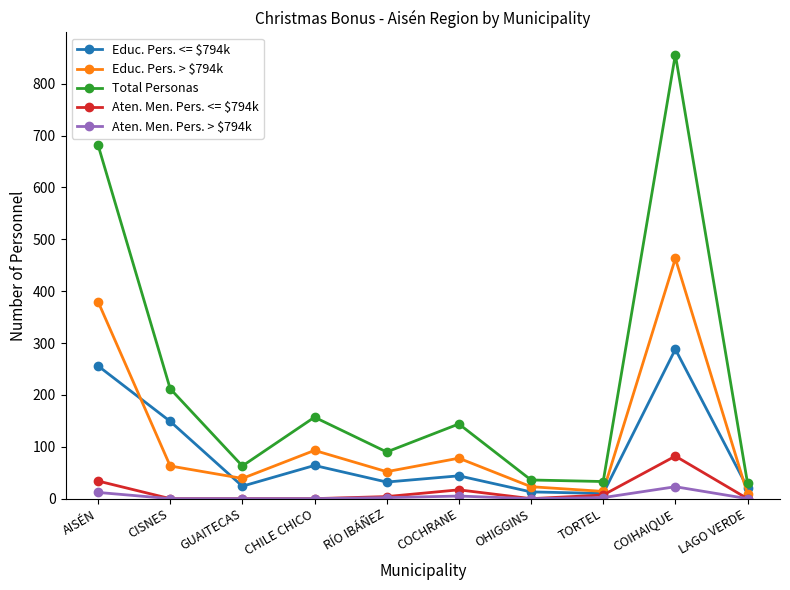

True or false: Aten. Men. Pers. <= $794k and Total Personas cross at least once.

False